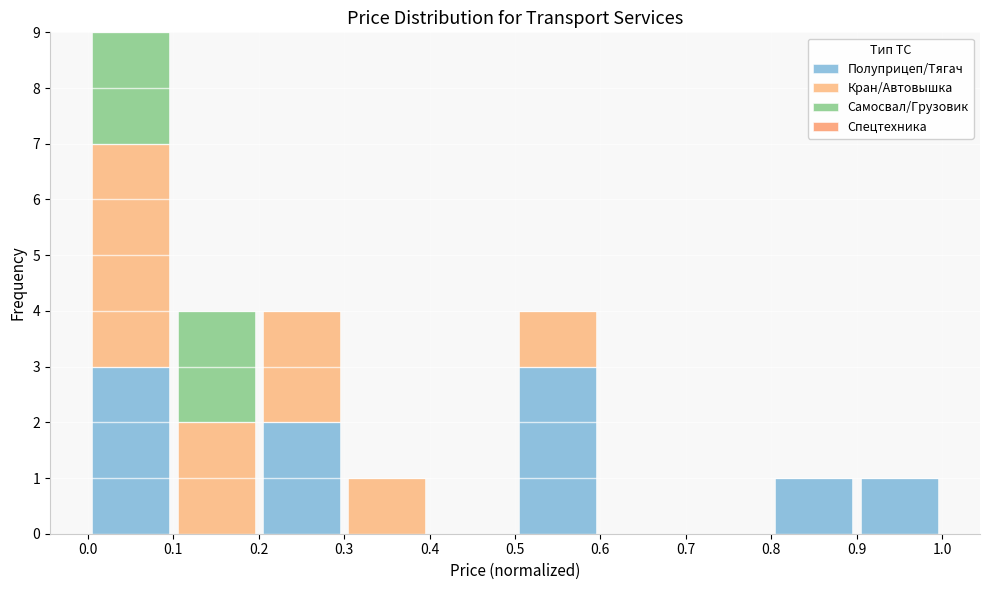

What is the total height of the stacked bar covering 0.1 to 0.2 on the x-axis? The values are not printed on the chart, so give them approximately, as read against the axis.

4